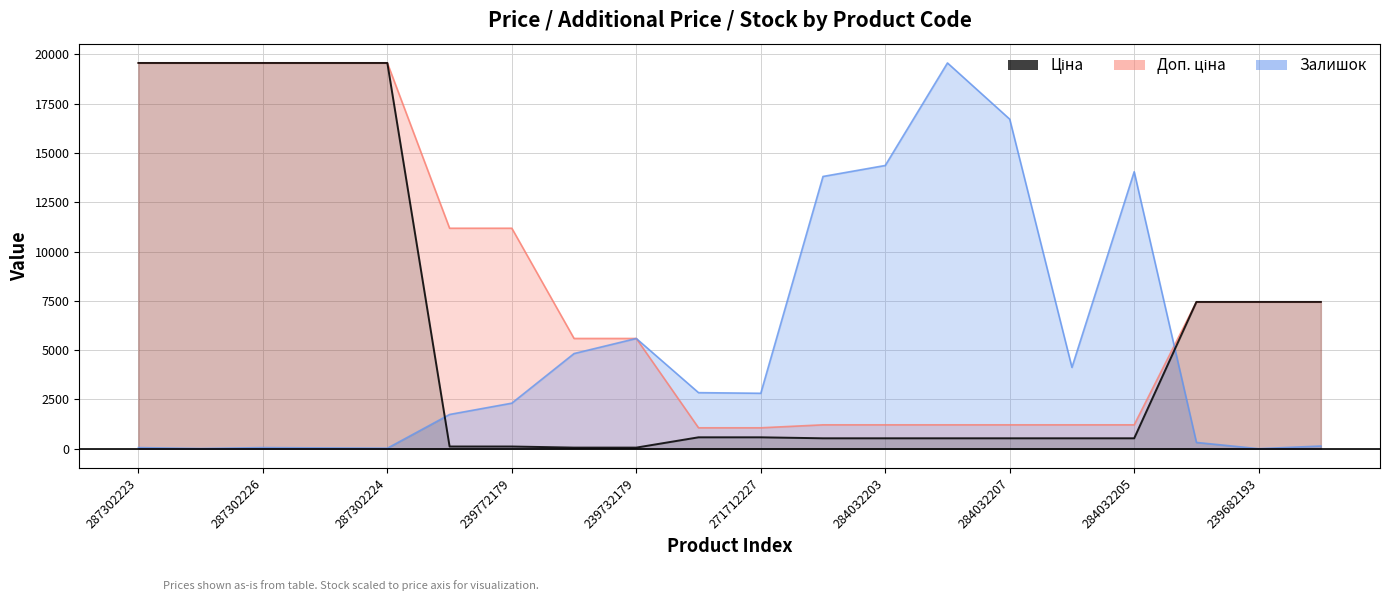

What is the value of the 16th point from the left?

528.2